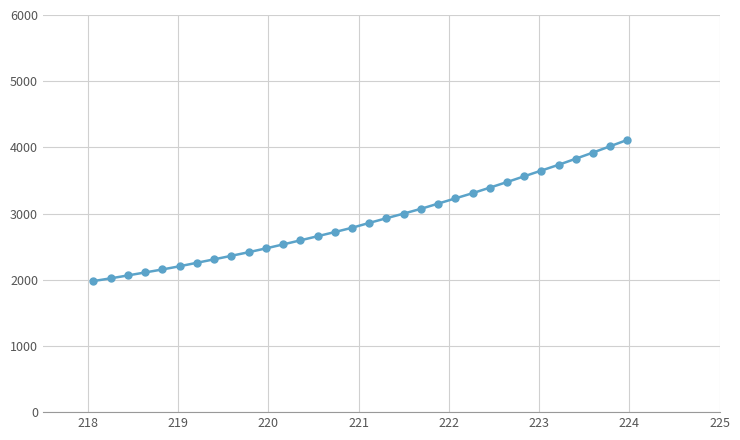

What is the minimum value shown in the chart?

1980.0